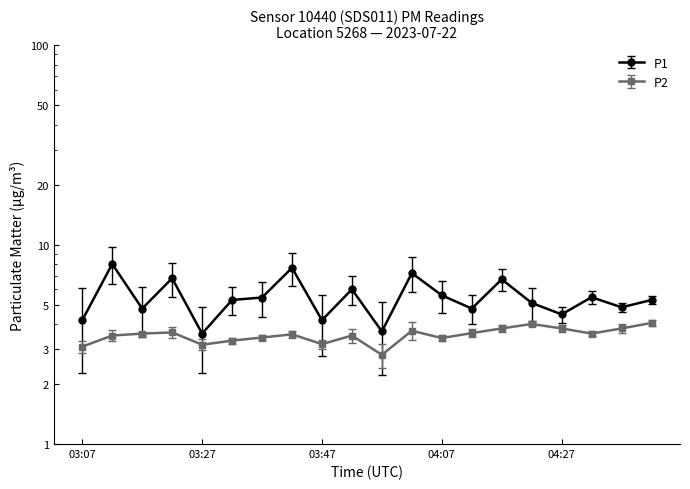

What are all the series names shown in the legend?

P1, P2